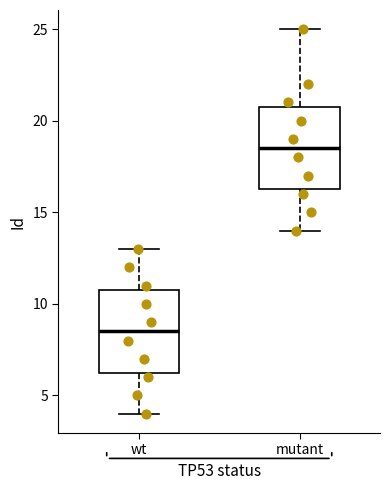

Where does the median line of the box for mutant sit on the y-axis? The values are not printed on the chart, so give them approximately, as read against the axis.

18.5